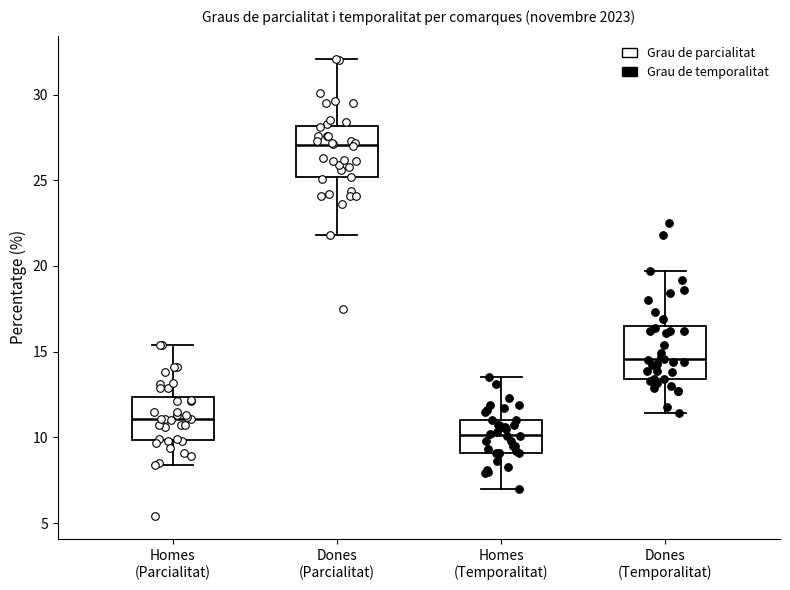

Which box has the highest median line?

Dones (Parcialitat)